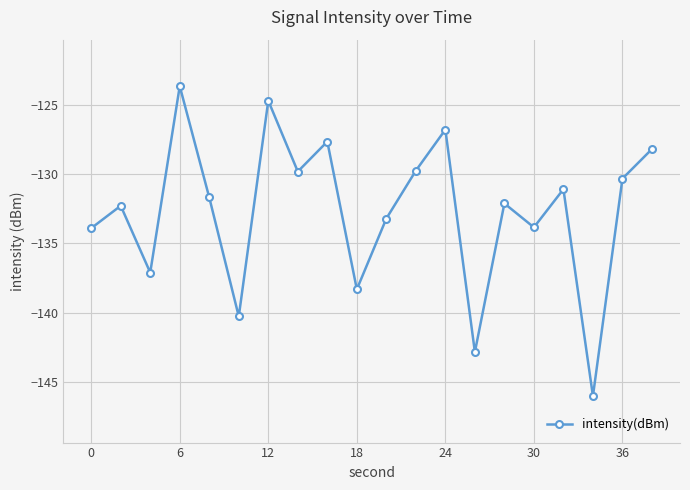

What is the minimum value shown in the chart?

-146.0